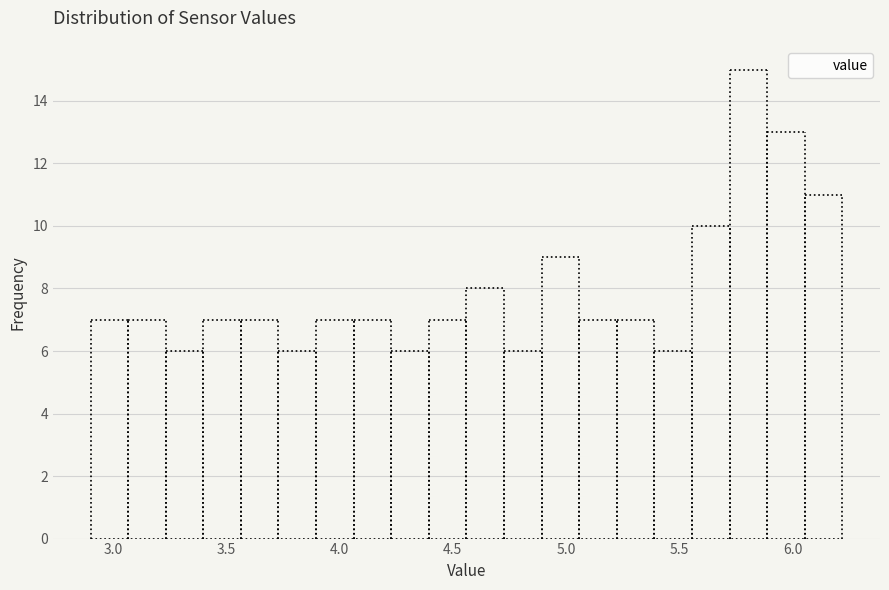

Around what value on the x-axis is the tallest bar? Give the approximate position of its centre, as read against the axis.

5.80